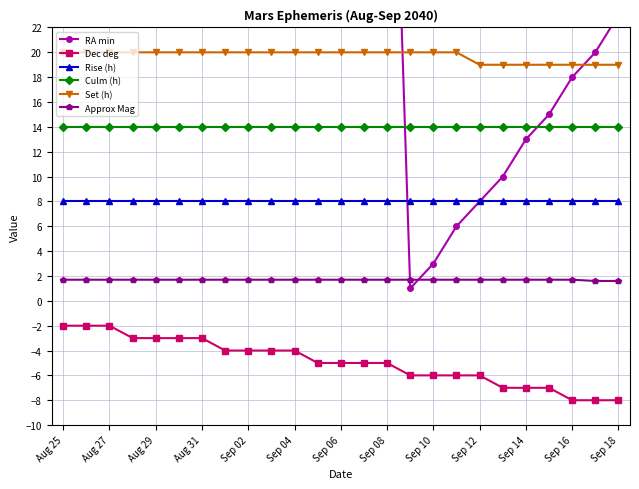

True or false: Approx Mag and Dec deg cross at least once.

False